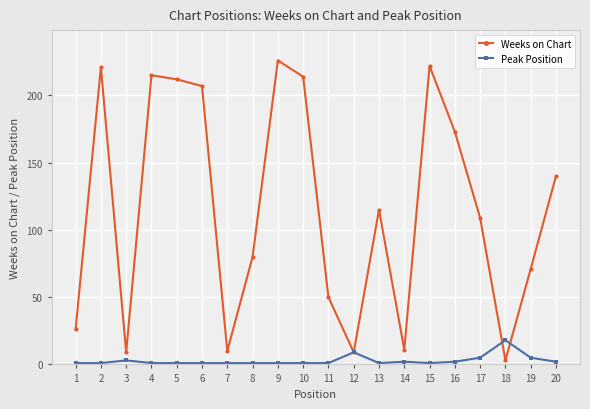

Which series has the widest spread of values?

Weeks on Chart